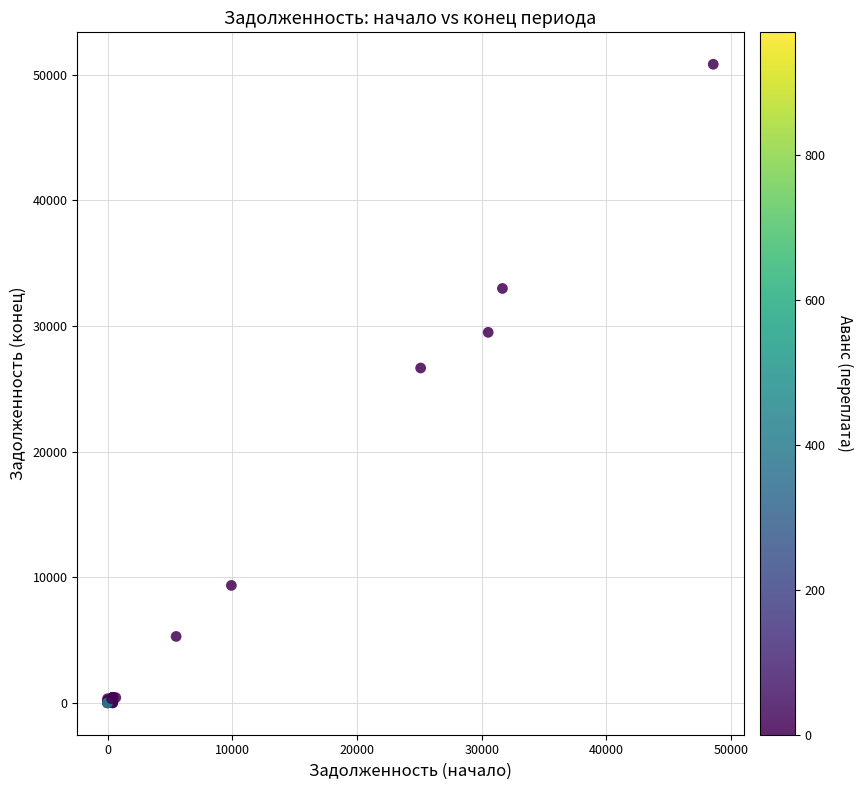

What Y value in the scatter plot is closest to 25416?

26652.4